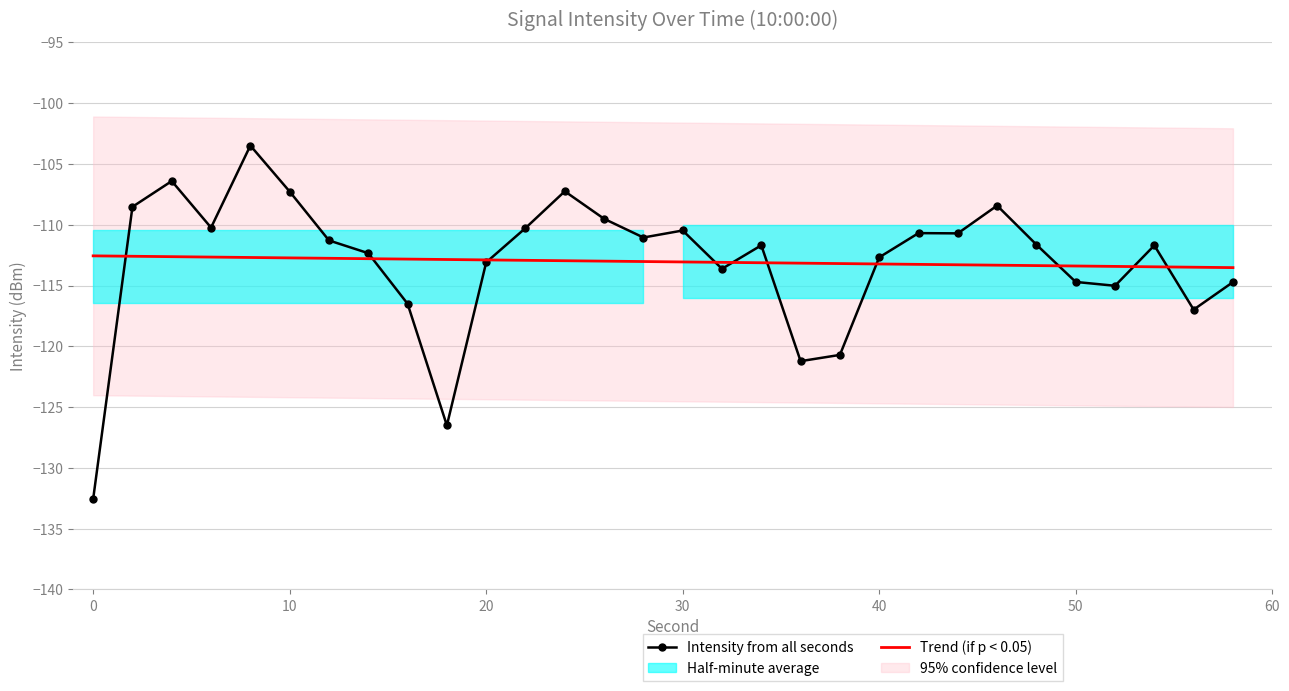

At which label does Trend (if p < 0.05) first exceed -113?

0